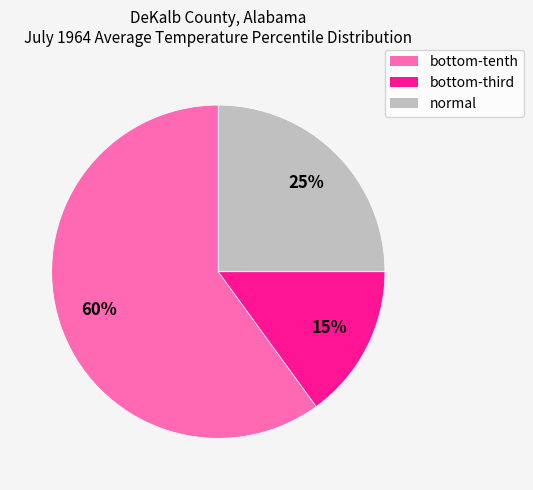

How many slices are in this pie chart?

3